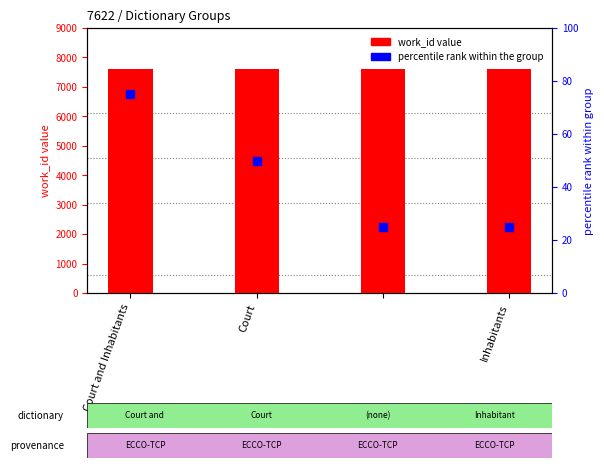

Is the value of percentile rank at Inhabitants greater than the value of work_id count at Court?

No